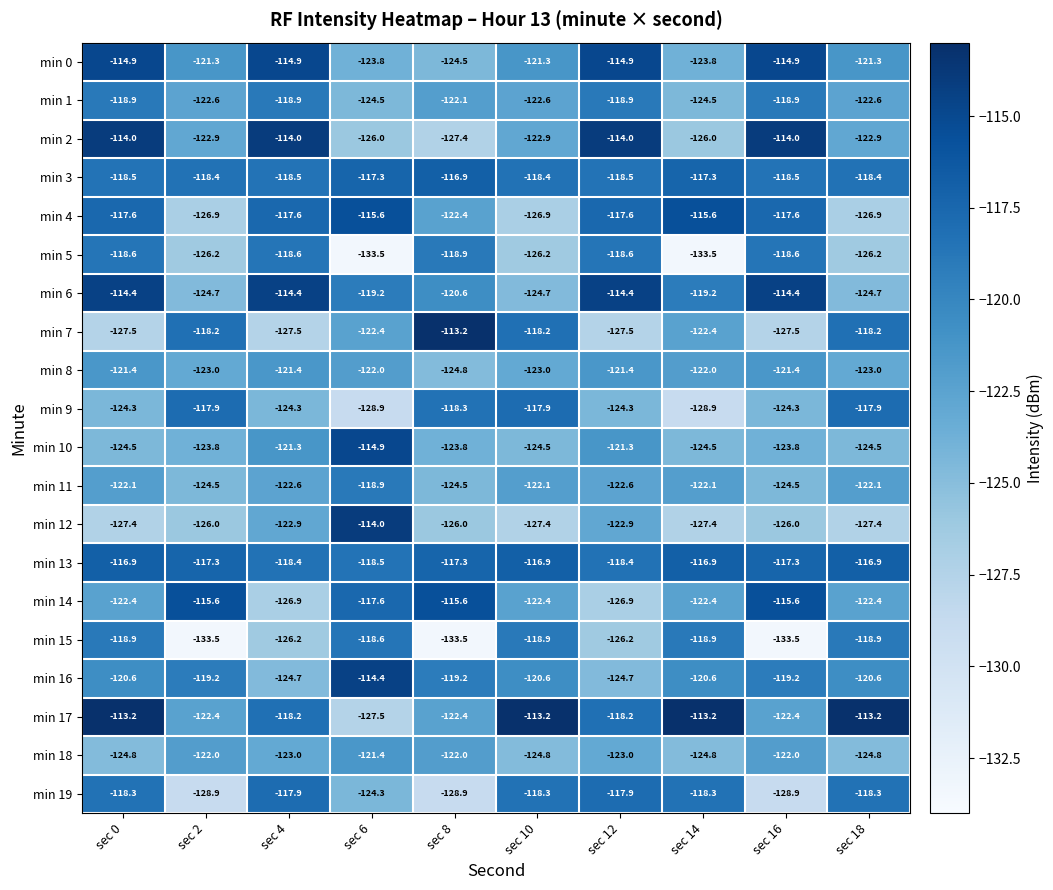

Which series changed the most between sec 2 and sec 16?

min 6